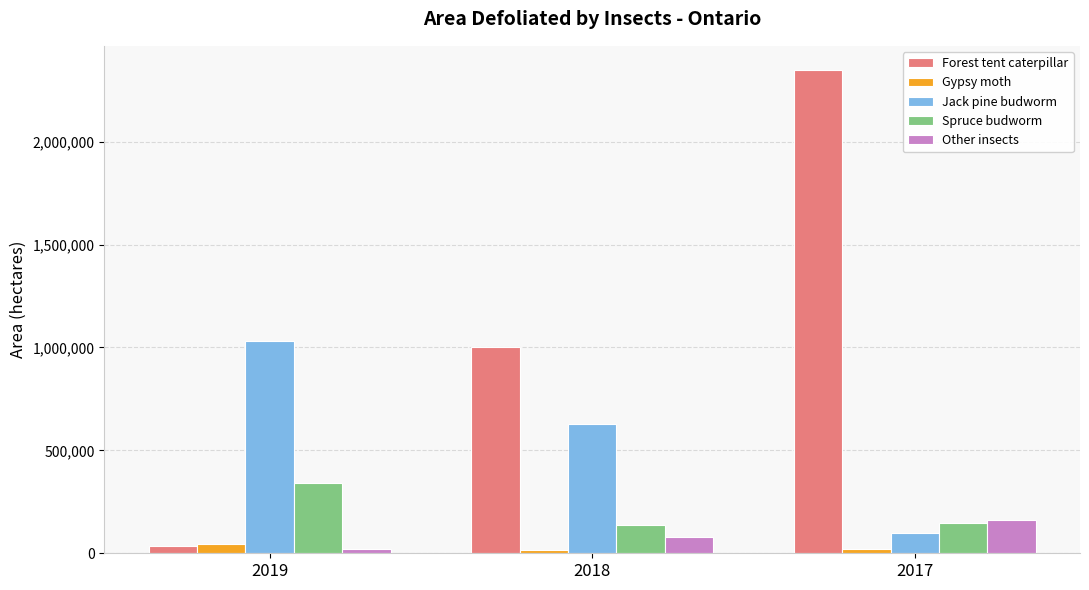

At which category is the sum across all series the highest?

2017